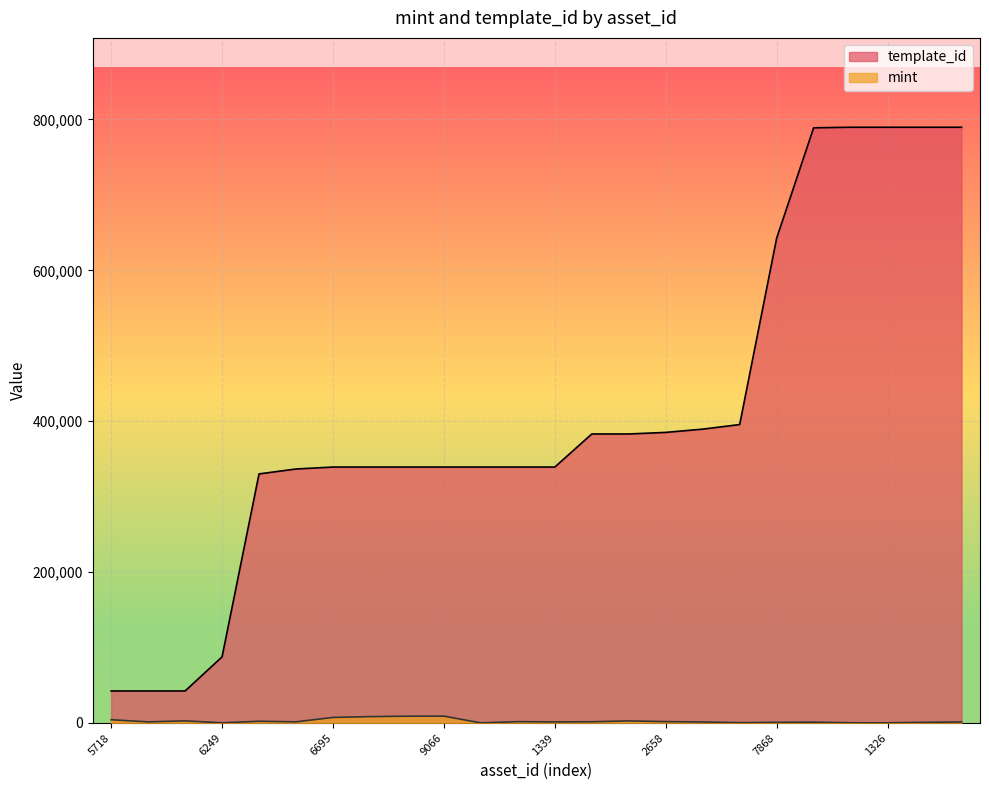

What is the total value across all series at 1099574020552?

340967